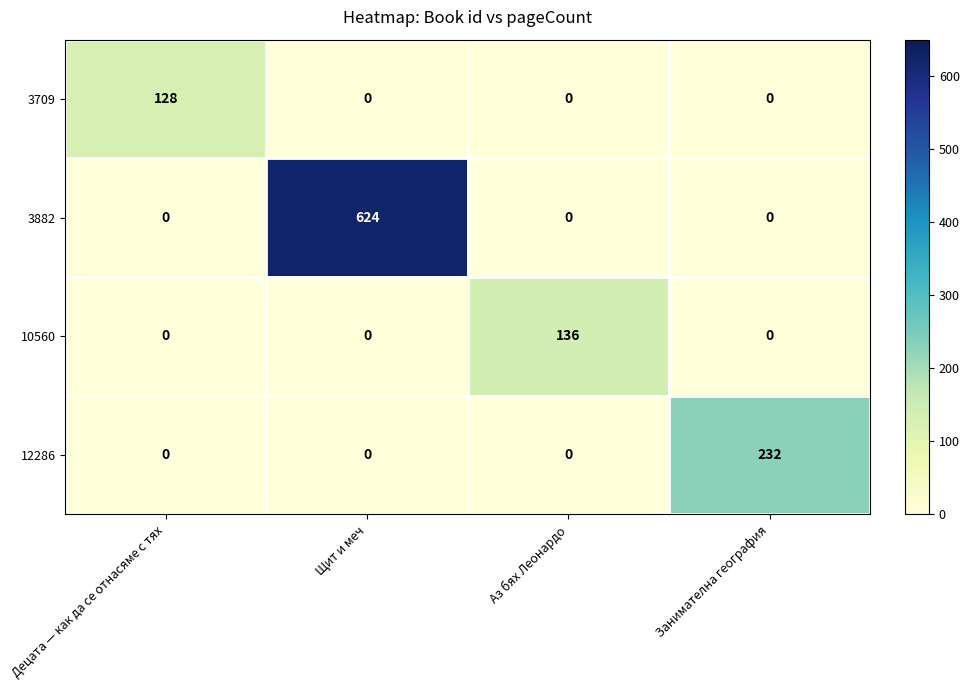

Reading left to right, what are all the values shown in this chart?

3709: 128	0	0	0
3882: 0	624	0	0
10560: 0	0	136	0
12286: 0	0	0	232